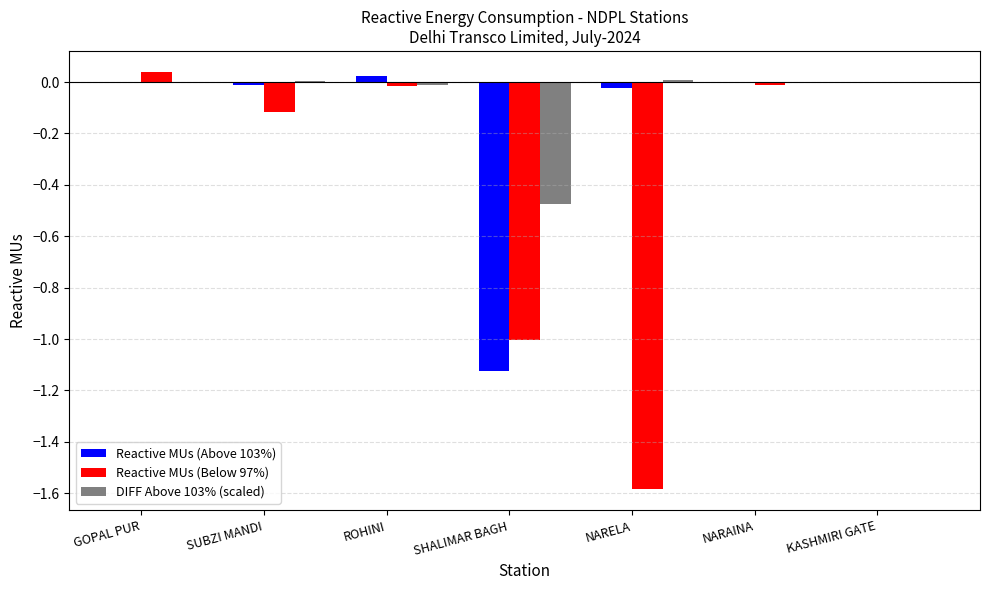

True or false: Reactive MUs (Above 103%) has a value of -0.0 at SUBZI MANDI.

True